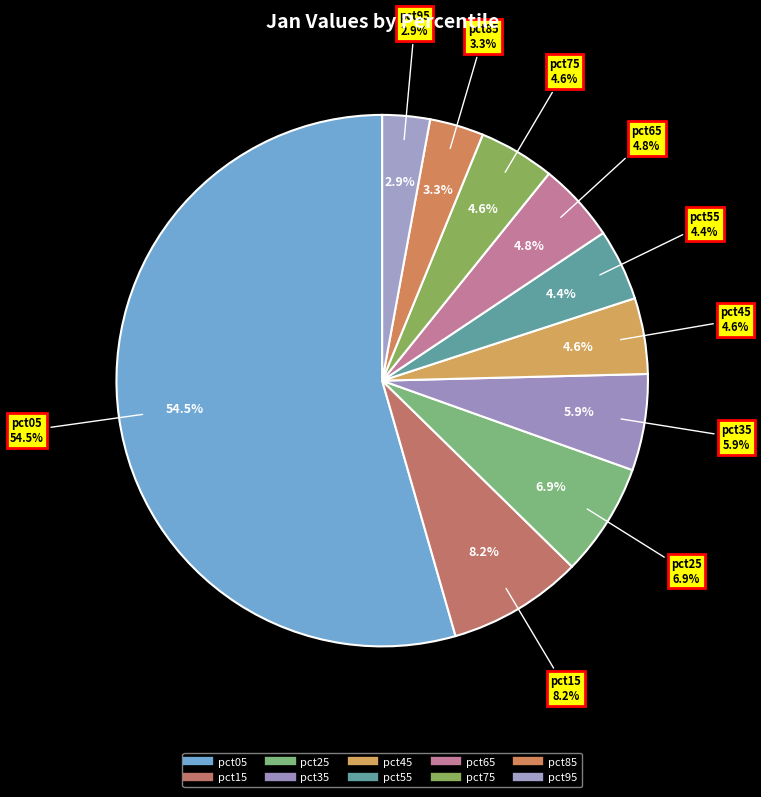

To the nearest percent, what is the average slice percentage?

10%